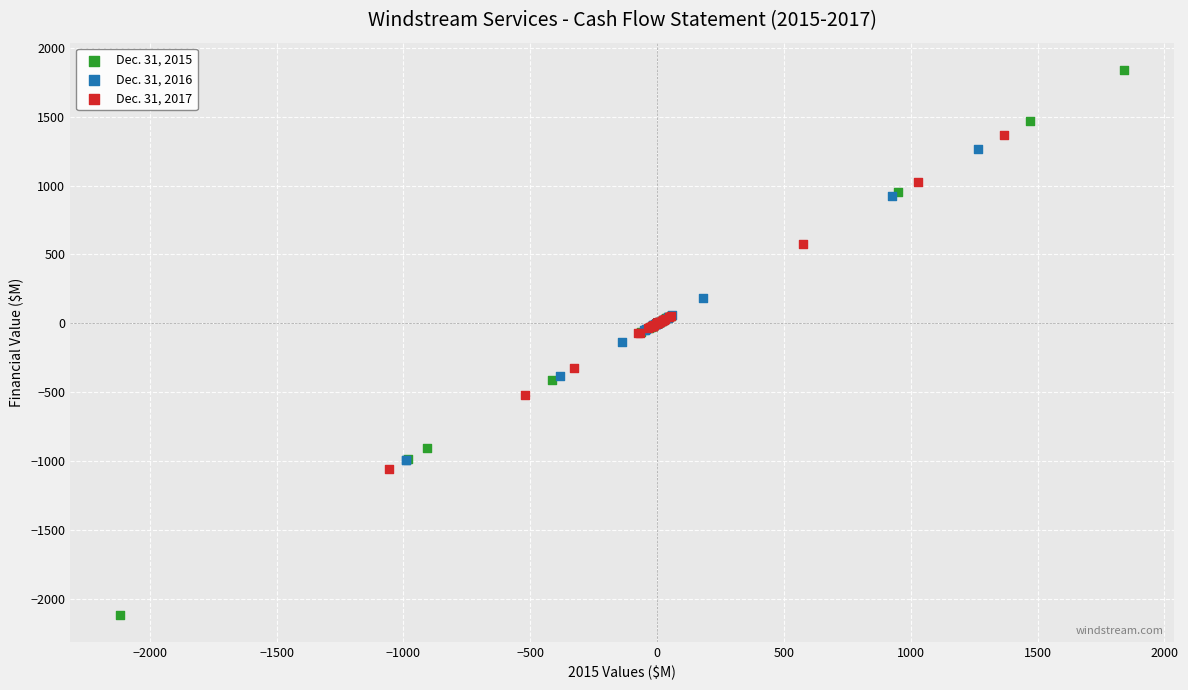

Which series reaches the maximum Y coordinate?

Dec. 31, 2015